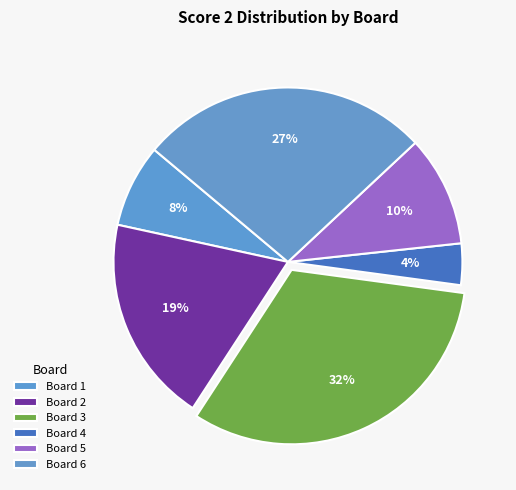

How many slices are in this pie chart?

6